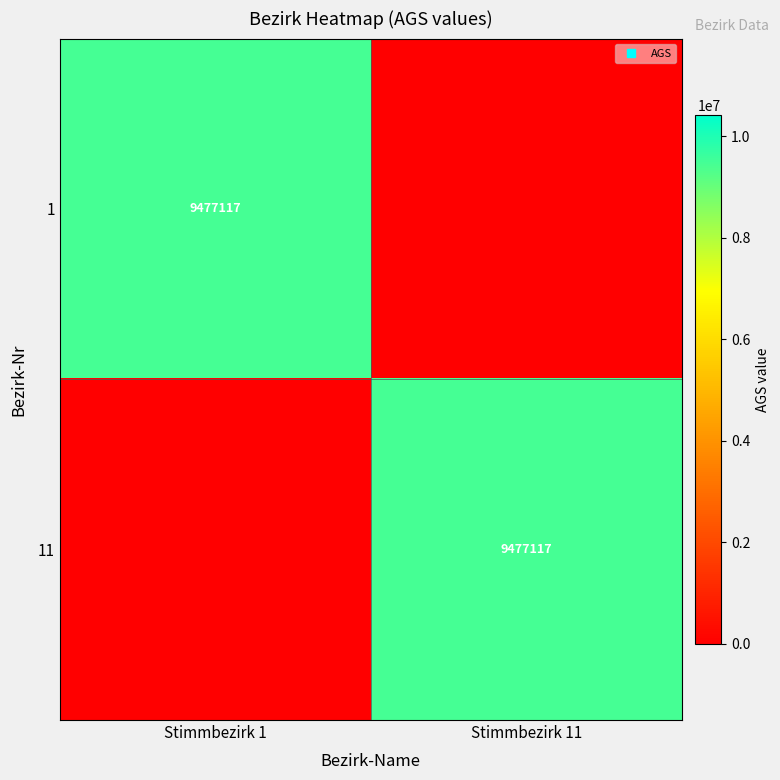

Rank the series at Stimmbezirk 11 from highest to lowest value.

11, 1